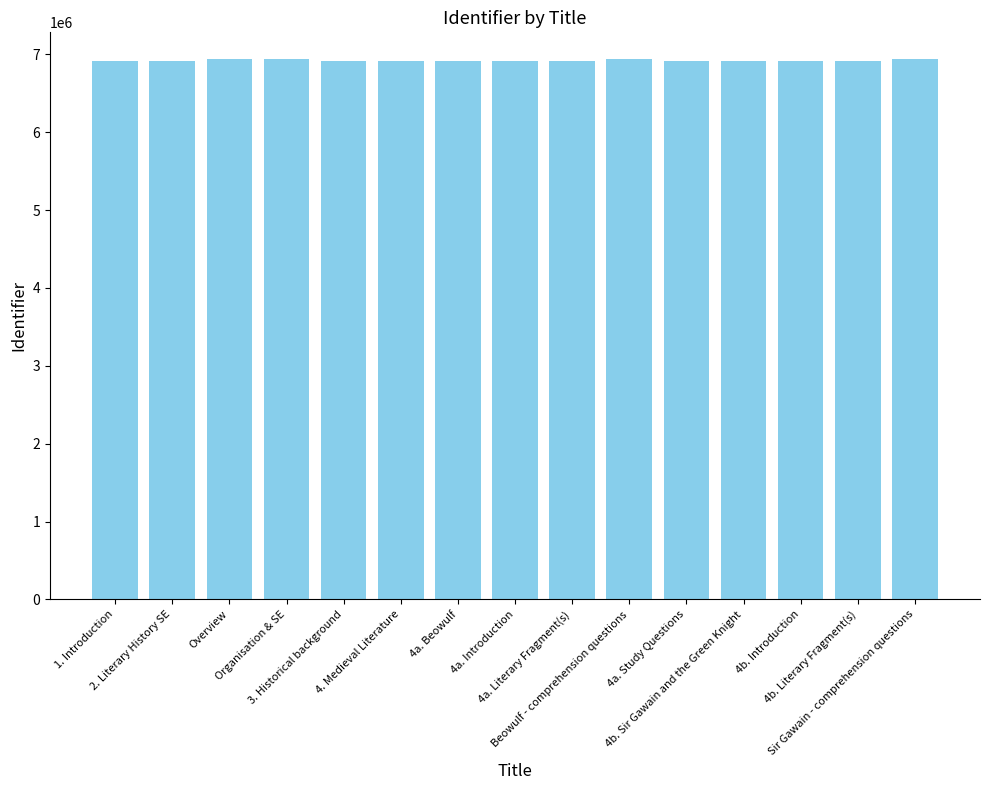

What is the difference between the maximum and minimum values?

26335